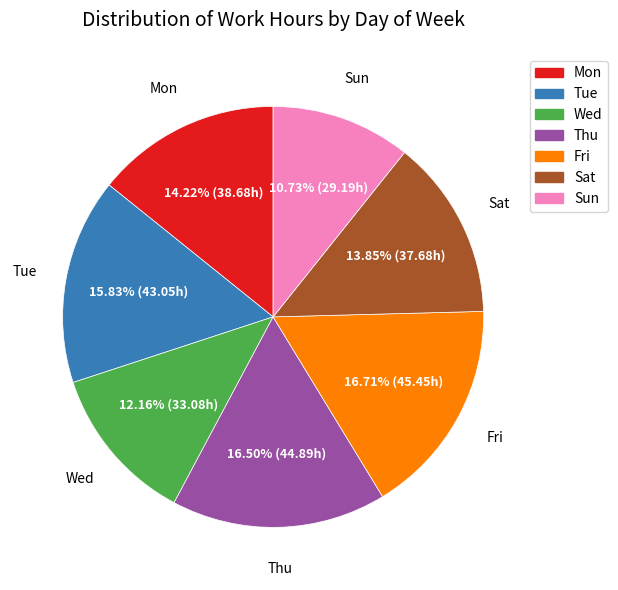

Count the number of slices in the pie.

7